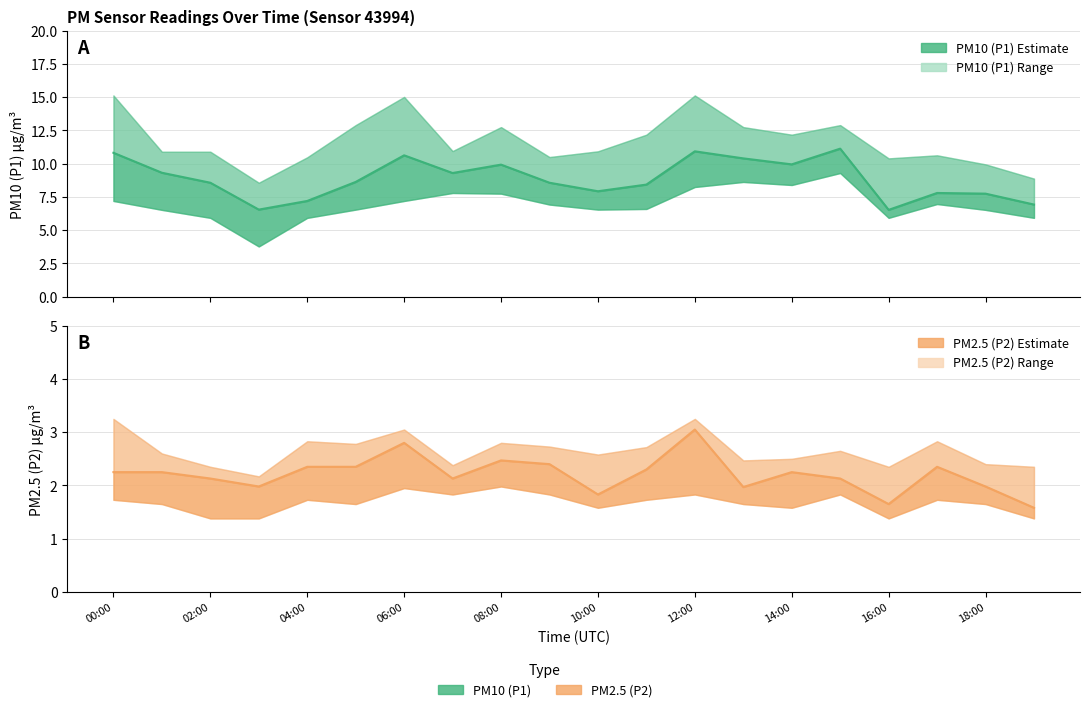

What is the sum of the P2_upper values at 00:00 and 09:00?

6.0